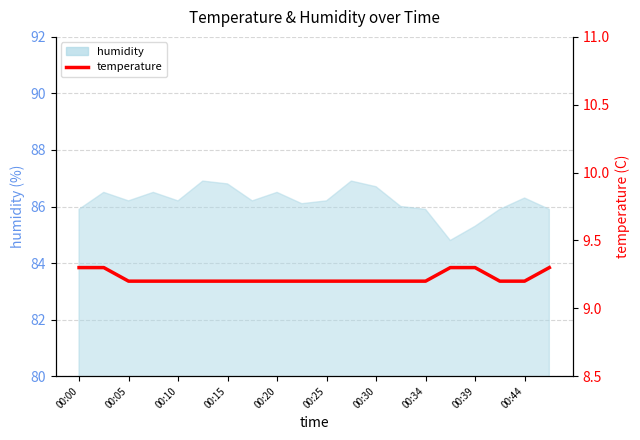

Which category has the lowest value across all series?

00:05